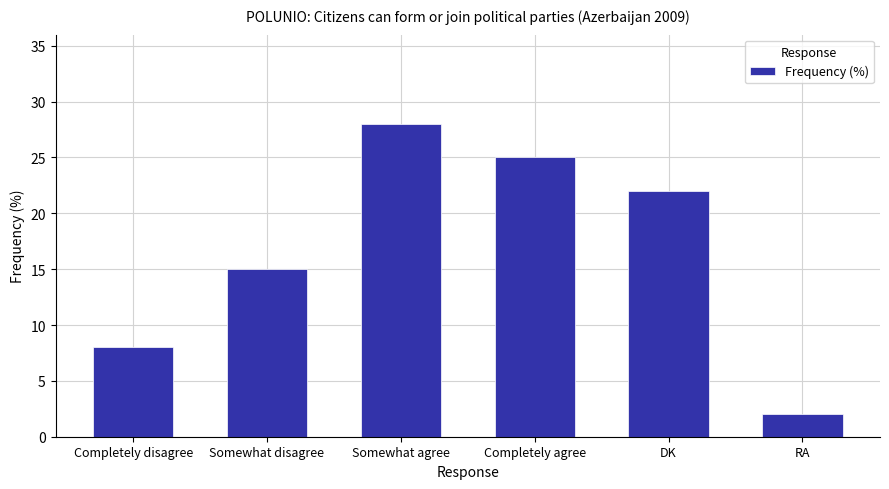

What is the label of the 1st bar from the left?

Completely disagree